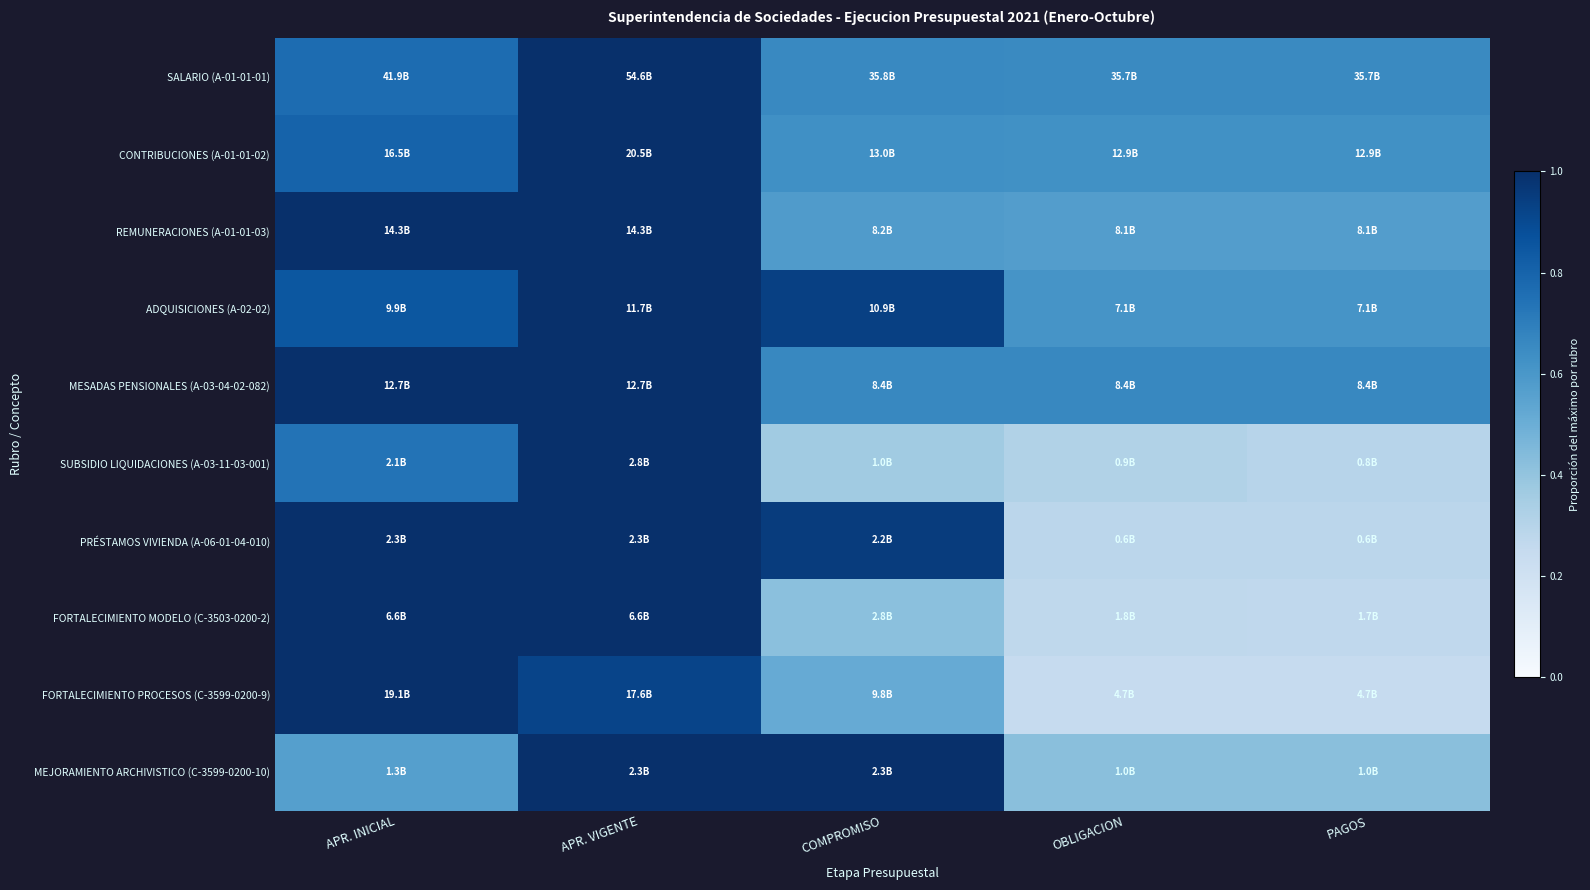

Reading right to left, what are all the values shown in this chart?

SALARIO (A-01-01-01): PAGOS=0.7	OBLIGACION=0.7	COMPROMISO=0.7	APR. VIGENTE=1.0	APR. INICIAL=0.8
CONTRIBUCIONES (A-01-01-02): PAGOS=0.6	OBLIGACION=0.6	COMPROMISO=0.6	APR. VIGENTE=1.0	APR. INICIAL=0.8
REMUNERACIONES (A-01-01-03): PAGOS=0.6	OBLIGACION=0.6	COMPROMISO=0.6	APR. VIGENTE=1.0	APR. INICIAL=1.0
ADQUISICIONES (A-02-02): PAGOS=0.6	OBLIGACION=0.6	COMPROMISO=0.9	APR. VIGENTE=1.0	APR. INICIAL=0.9
MESADAS PENSIONALES (A-03-04-02-082): PAGOS=0.7	OBLIGACION=0.7	COMPROMISO=0.7	APR. VIGENTE=1.0	APR. INICIAL=1.0
SUBSIDIO LIQUIDACIONES (A-03-11-03-001): PAGOS=0.3	OBLIGACION=0.3	COMPROMISO=0.4	APR. VIGENTE=1.0	APR. INICIAL=0.7
PRÉSTAMOS VIVIENDA (A-06-01-04-010): PAGOS=0.3	OBLIGACION=0.3	COMPROMISO=1.0	APR. VIGENTE=1.0	APR. INICIAL=1.0
FORTALECIMIENTO MODELO (C-3503-0200-2): PAGOS=0.3	OBLIGACION=0.3	COMPROMISO=0.4	APR. VIGENTE=1.0	APR. INICIAL=1.0
FORTALECIMIENTO PROCESOS (C-3599-0200-9): PAGOS=0.2	OBLIGACION=0.2	COMPROMISO=0.5	APR. VIGENTE=0.9	APR. INICIAL=1.0
MEJORAMIENTO ARCHIVISTICO (C-3599-0200-10): PAGOS=0.4	OBLIGACION=0.4	COMPROMISO=1.0	APR. VIGENTE=1.0	APR. INICIAL=0.6